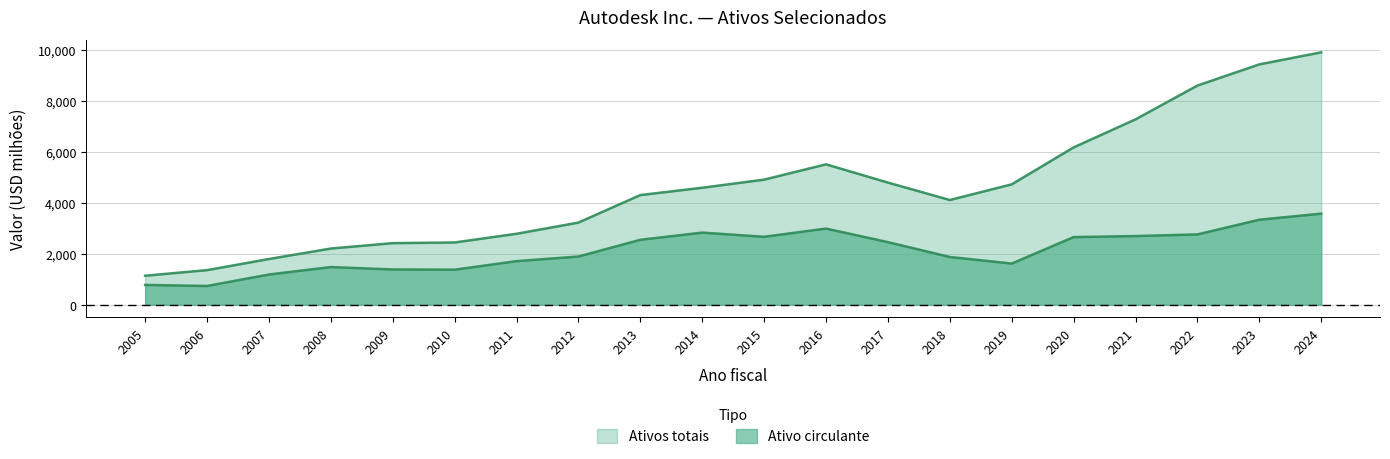

How many values in the Ativos totais series are below 4595?

10